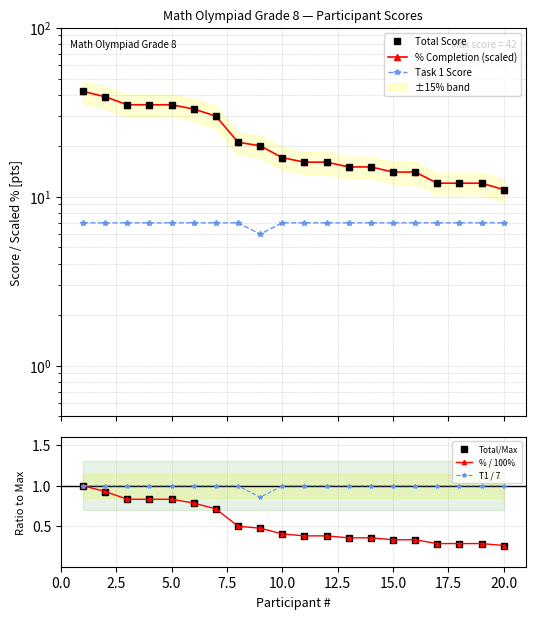

True or false: Total/Max and % Completion (scaled) cross at least once.

False